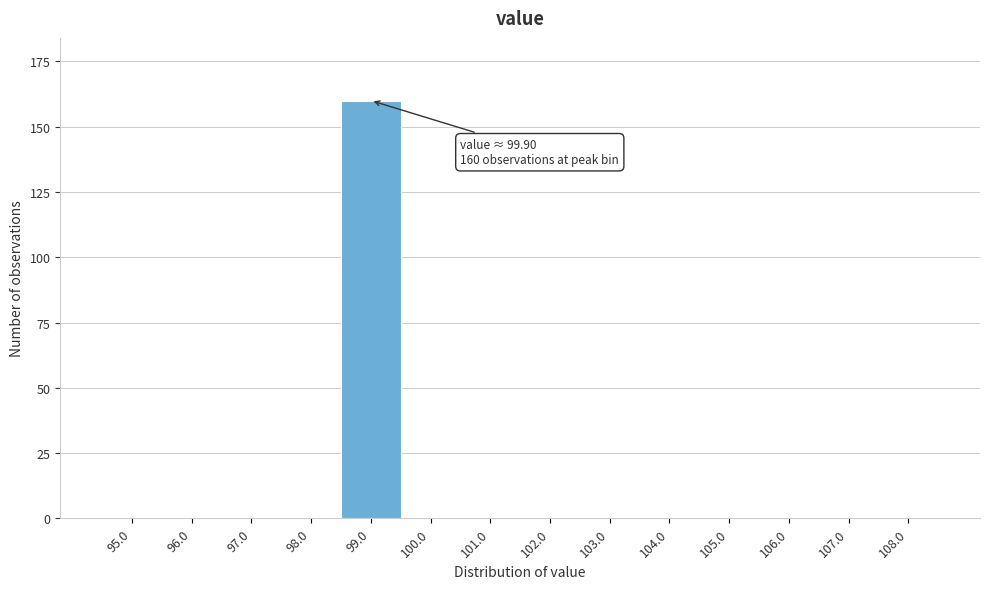

Reading left to right, what are all the values shown in this chart?

95.0=0	96.0=0	97.0=0	98.0=0	99.0=160	100.0=0	101.0=0	102.0=0	103.0=0	104.0=0	105.0=0	106.0=0	107.0=0	108.0=0